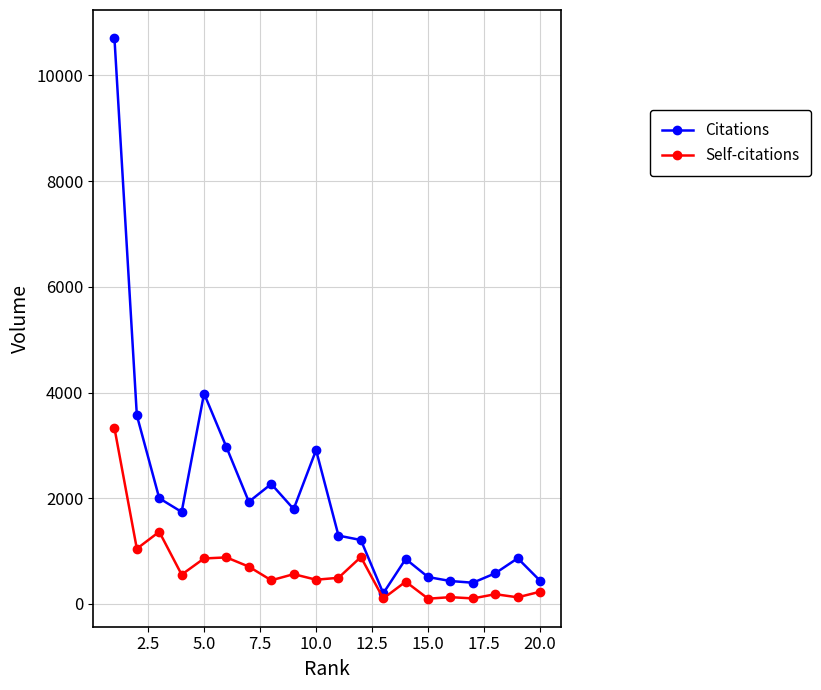

True or false: Self-citations and Citations intersect in this chart.

False